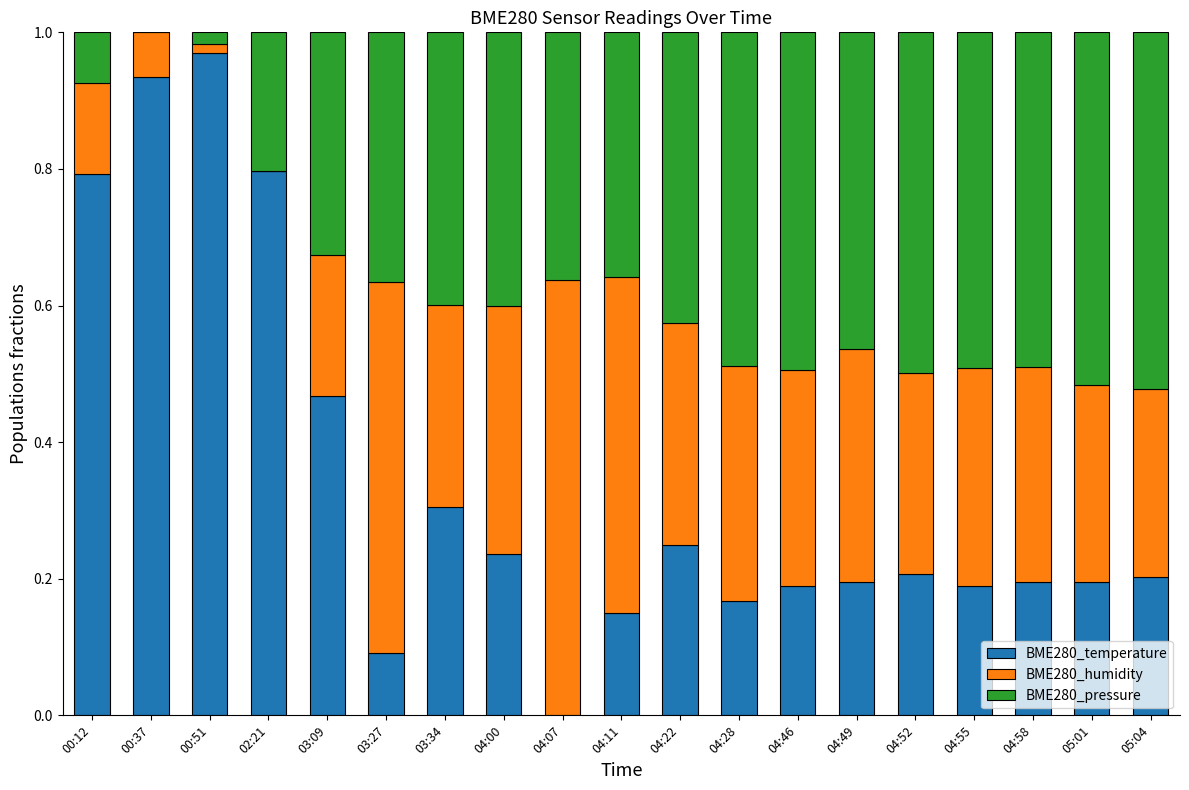

The value of BME280_temperature at 03:34 is 0.3. True or false?

True